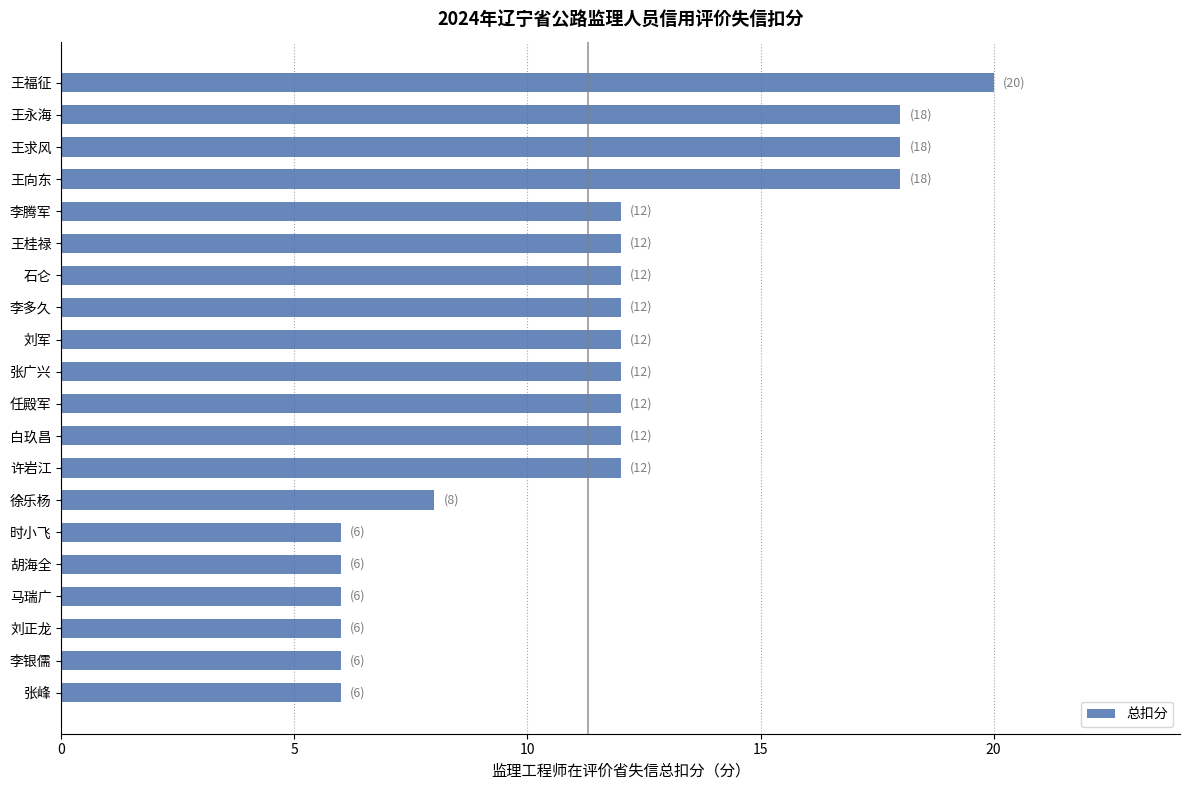

True or false: the data shows 4 at 张峰.

False